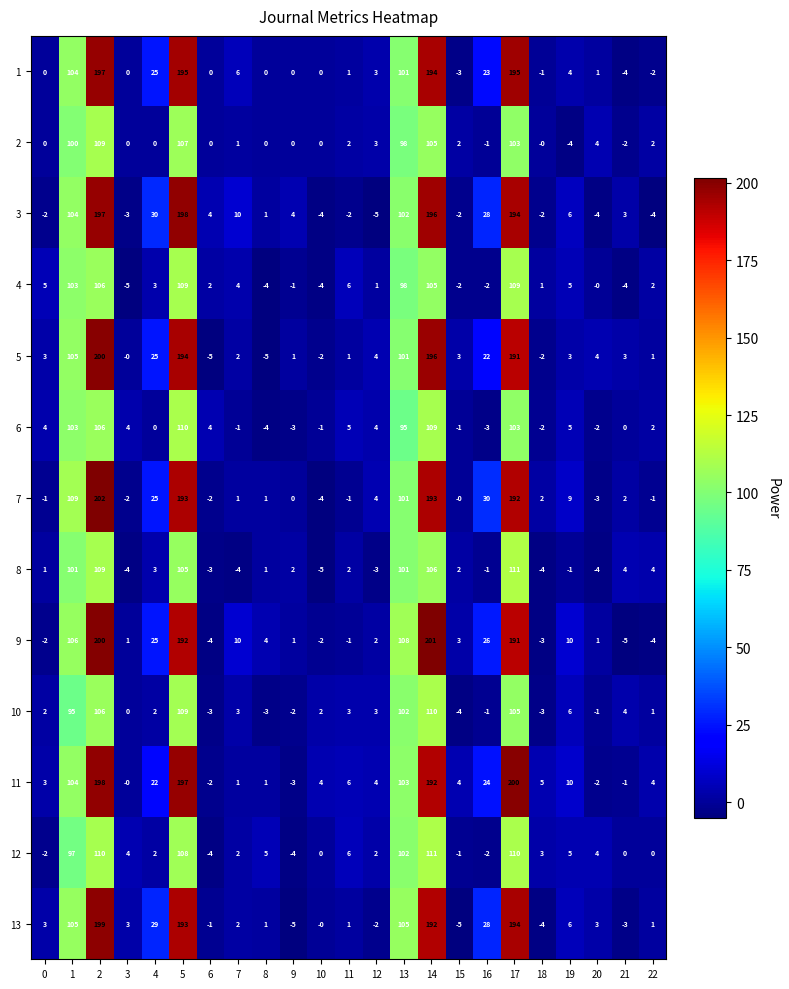

What is the difference between the 7 values at 0 and 14?

194